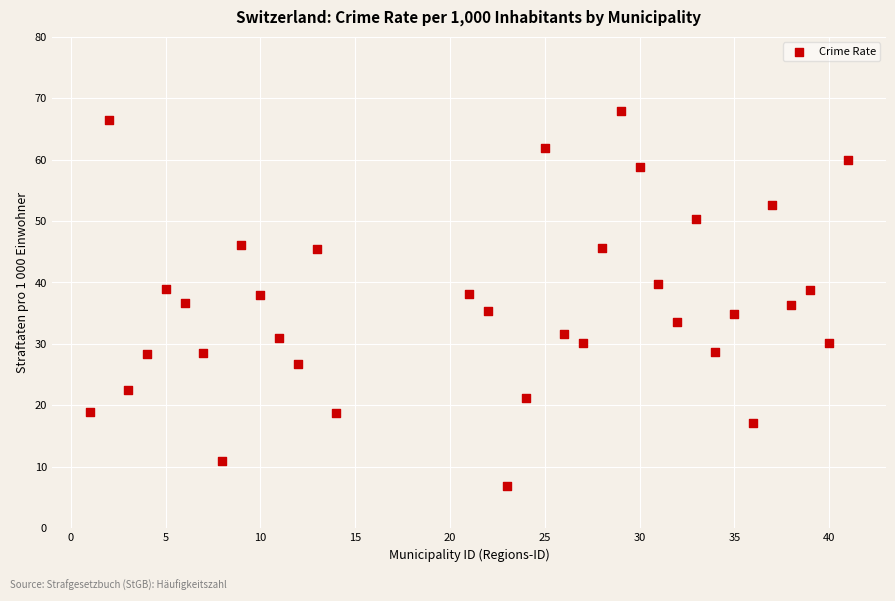

What is the range of Y values (max minus min)?

61.1